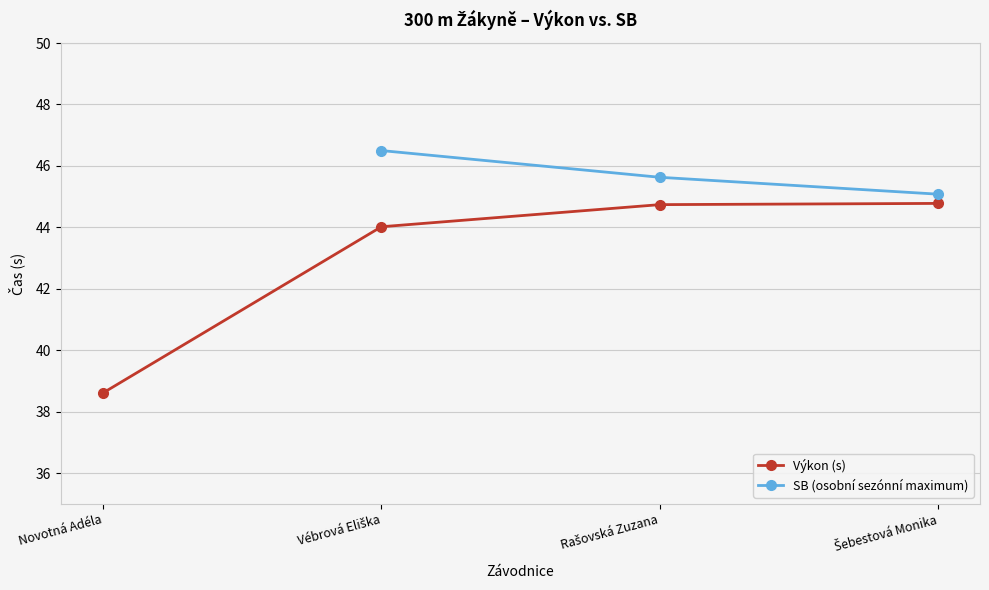

What is the maximum value for SB (osobní sezónní maximum)?

46.5